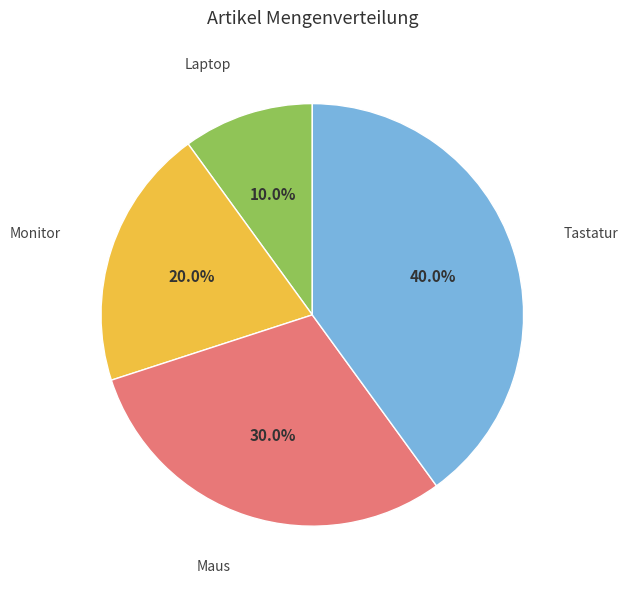

Is there any slice that represents more than half of the pie?

No